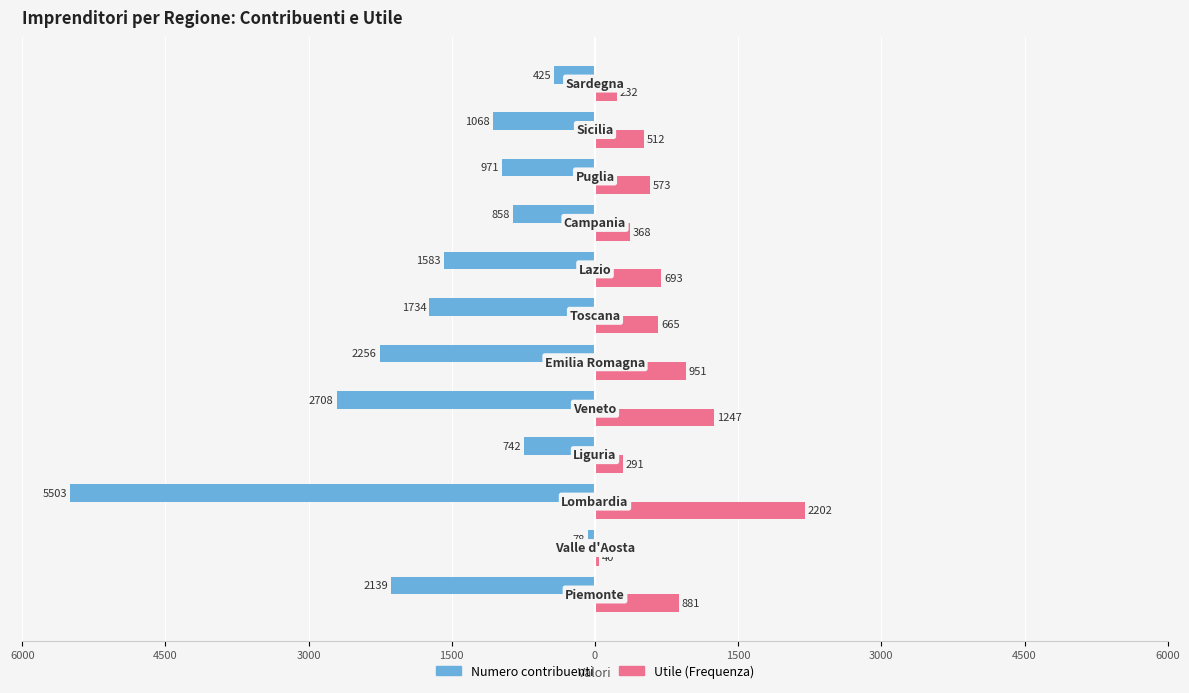

What are all the series names shown in the legend?

Numero contribuenti, Utile (Frequenza)